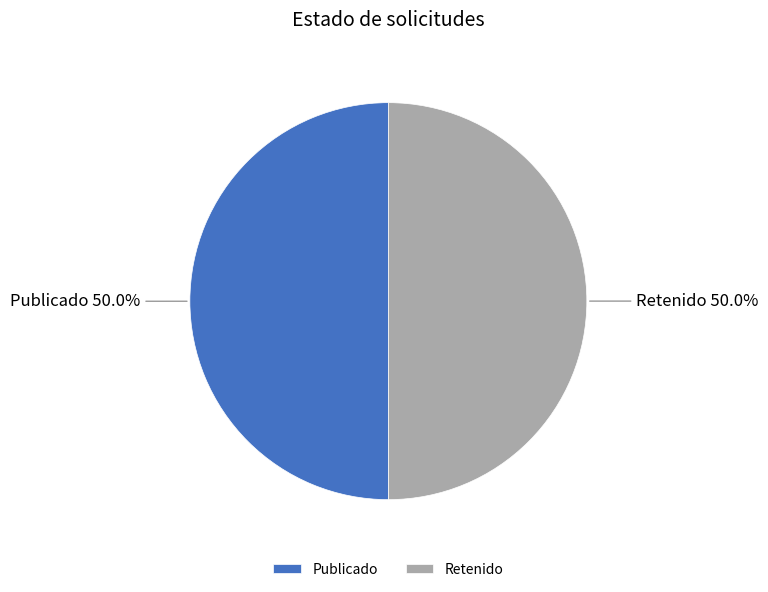

Is the sum of Retenido and Publicado greater than half?

Yes